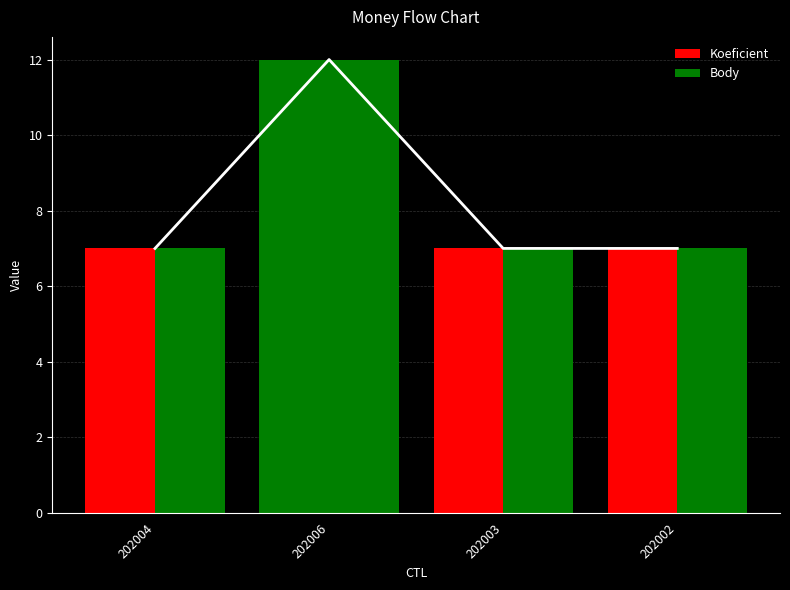

How many bars are there in each group?

2